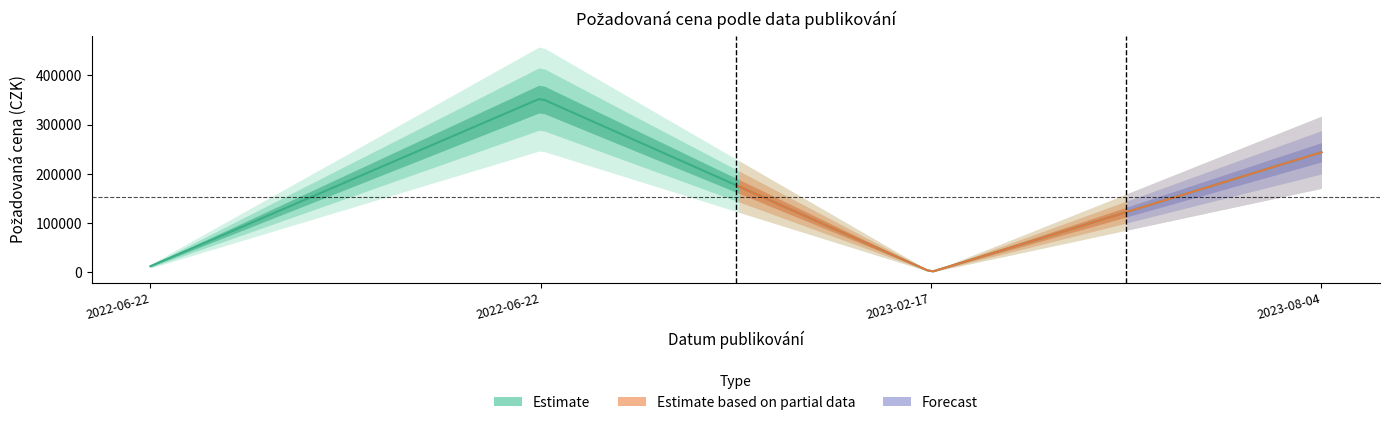

Between 2023-08-04 and 2022-06-22, which is larger?

2023-08-04